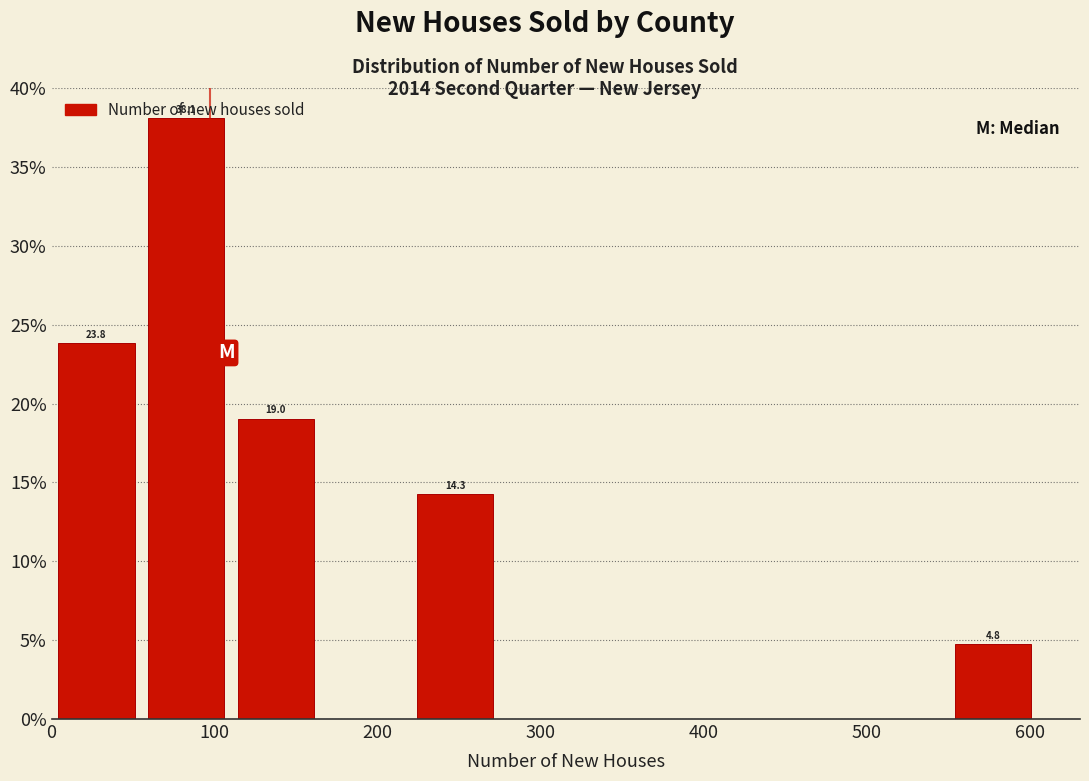

Which range on the x-axis has the tallest bar?

55 to 110